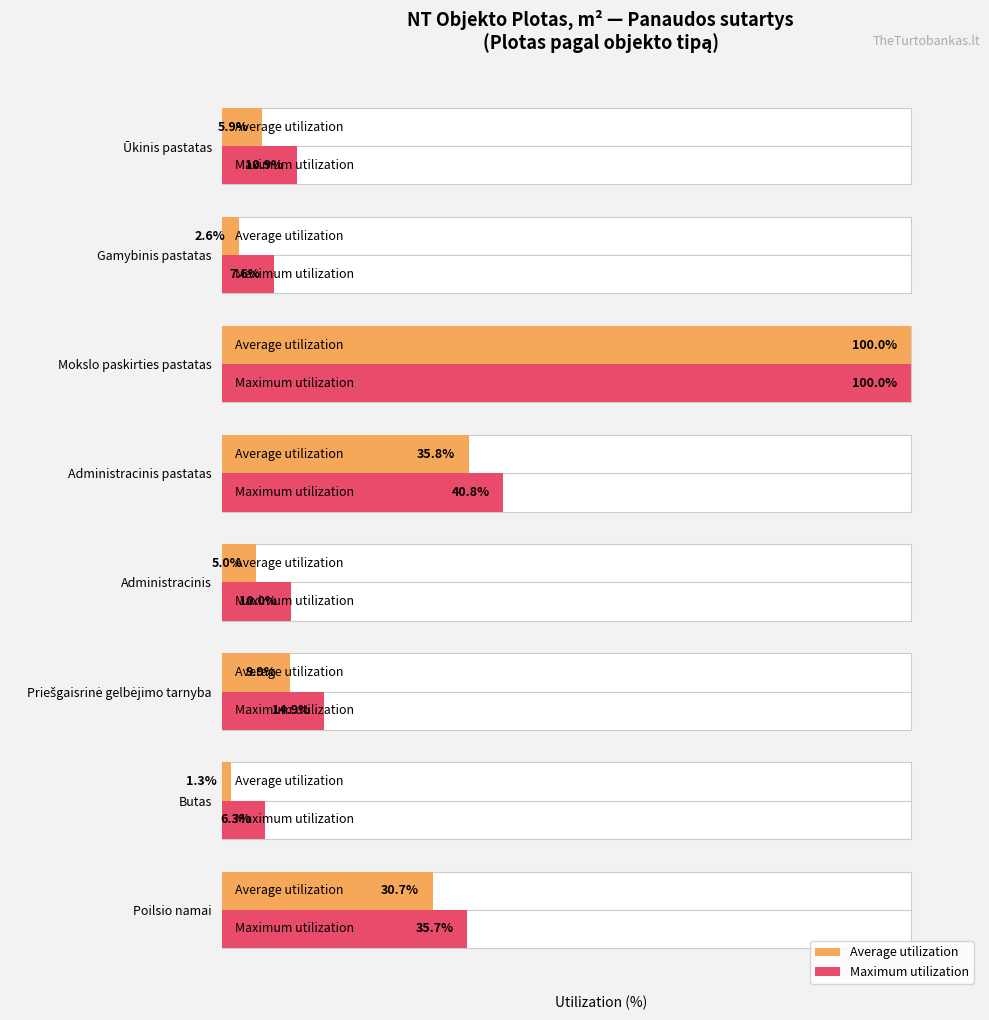

What is the sum of all Average utilization values?

191.2